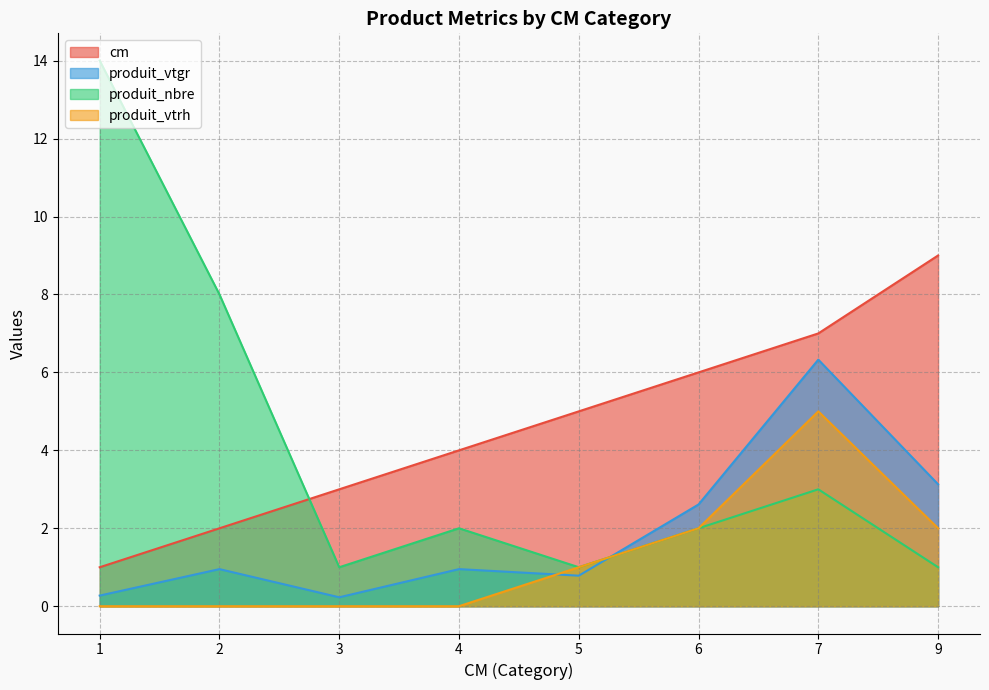

Which has a higher value, 4 or 1?

4